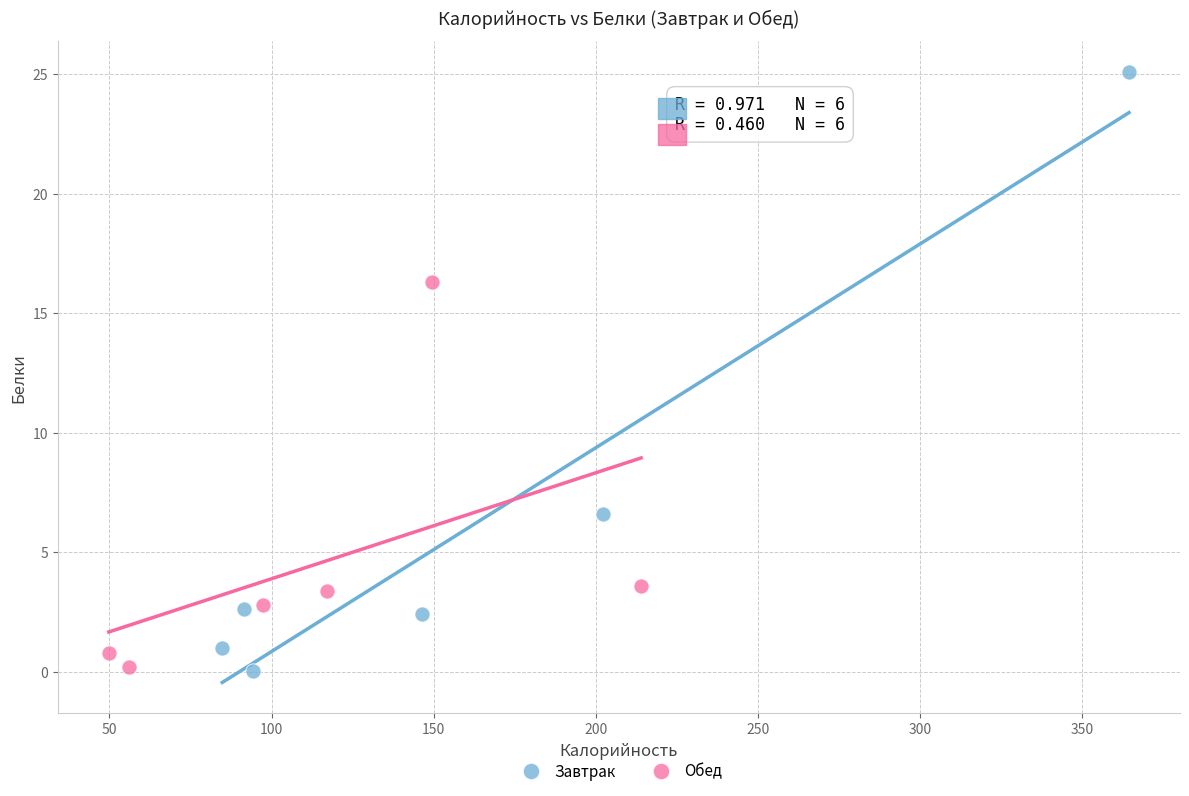

Which series has the largest Y range (max minus min)?

Завтрак